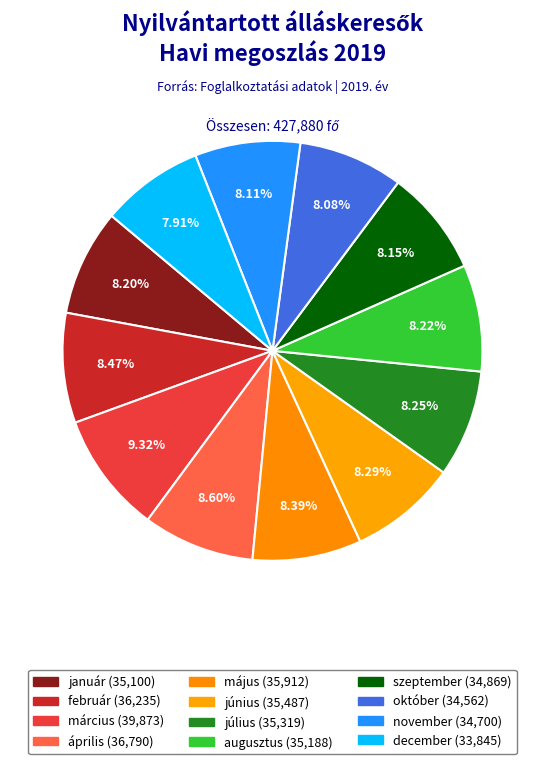

Which has a higher value, június or december?

június